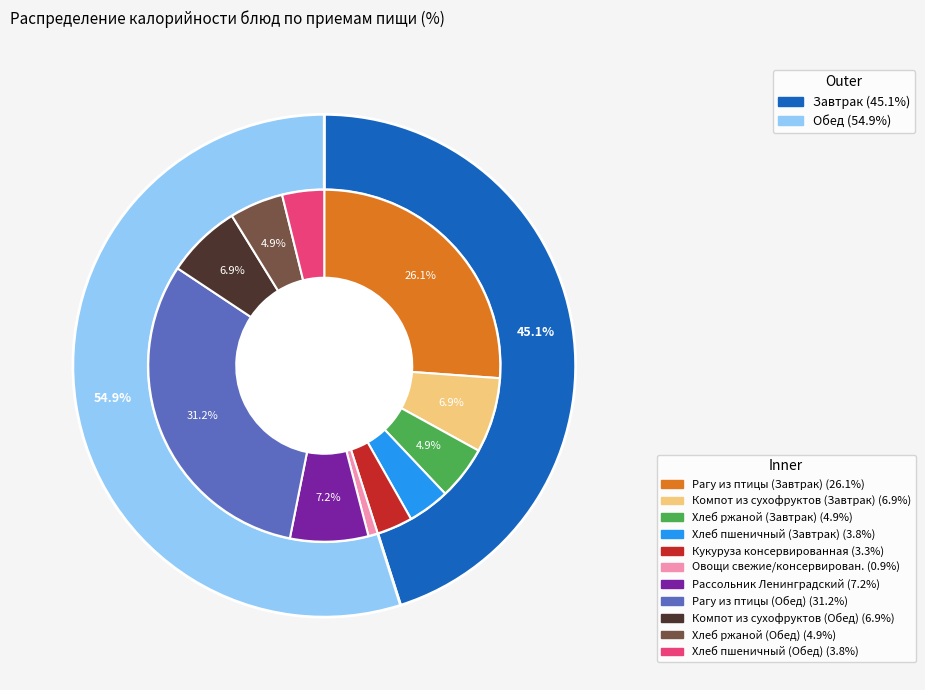

Is Рагу из птицы (Обед) the majority of the pie?

No